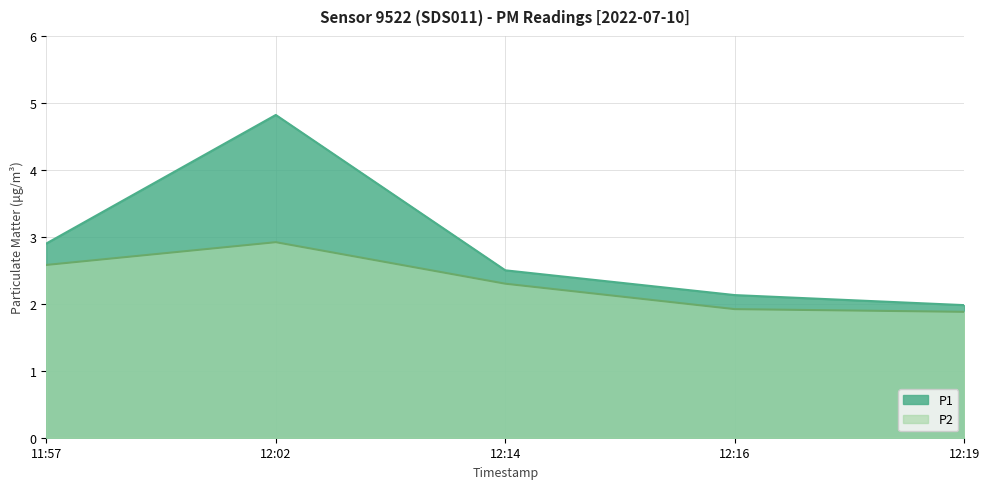

True or false: P1 has a value of 1.3 at 12:14.

False